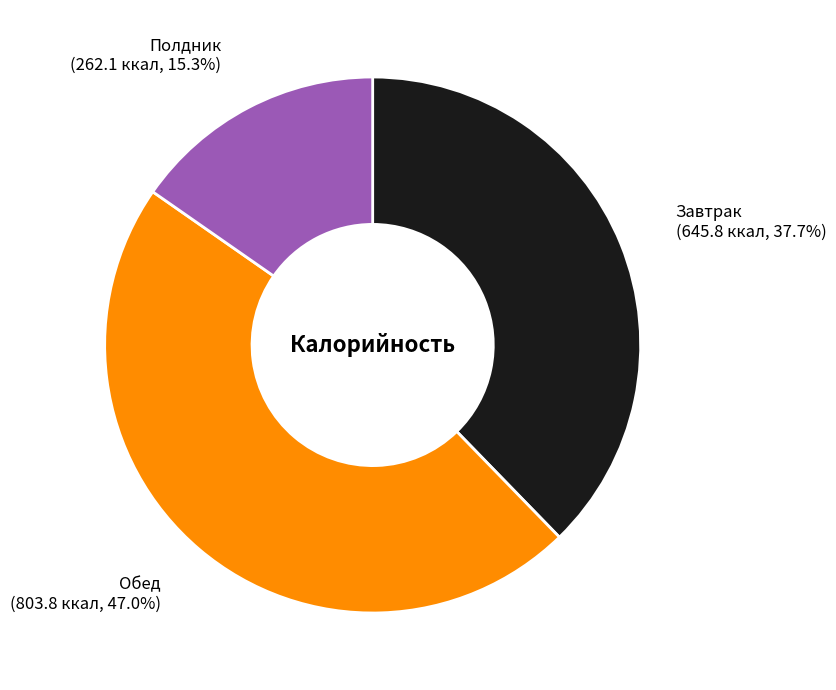

To the nearest percent, what is the difference between the Обед and Полдник slice percentages?

32%